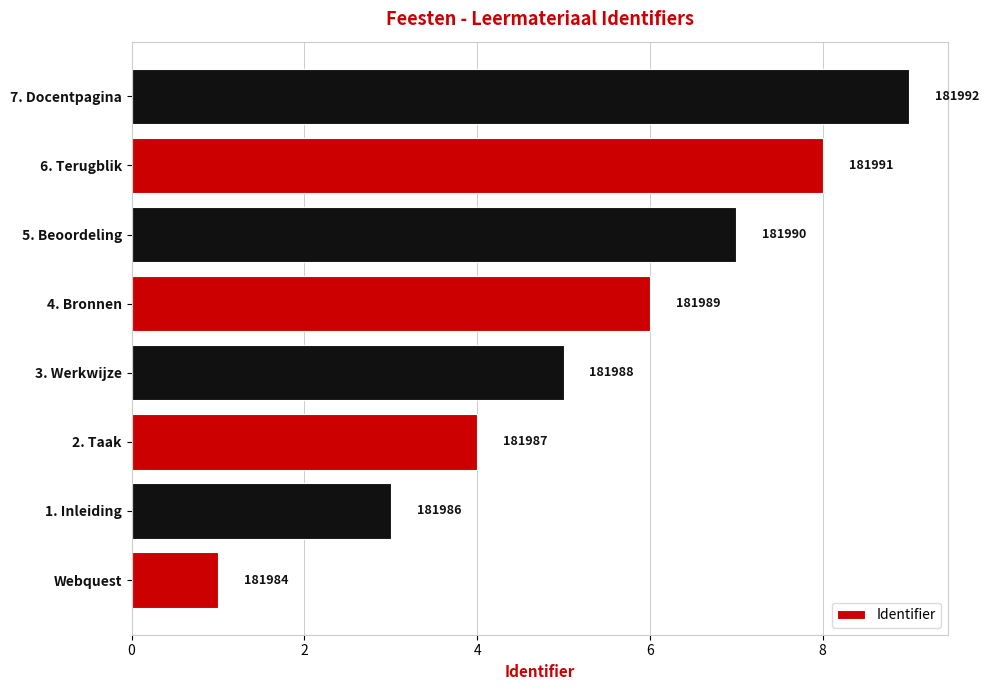

Are the bars horizontal?

Yes